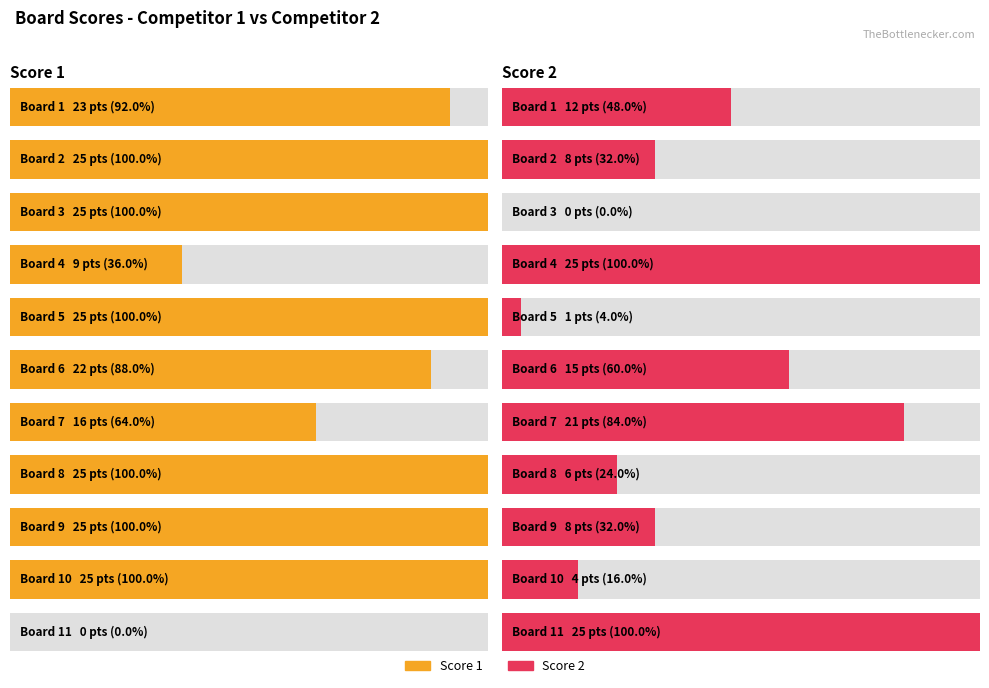

Which series has the largest total across all categories?

Score 1